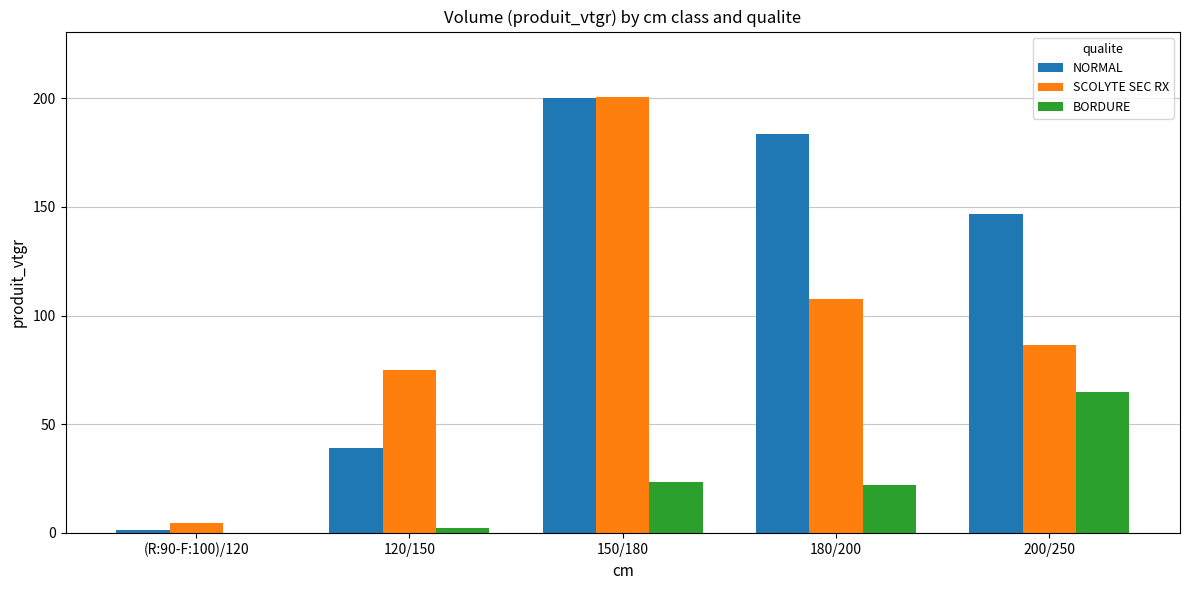

What is the sum of the BORDURE values at 150/180 and 200/250?

88.5